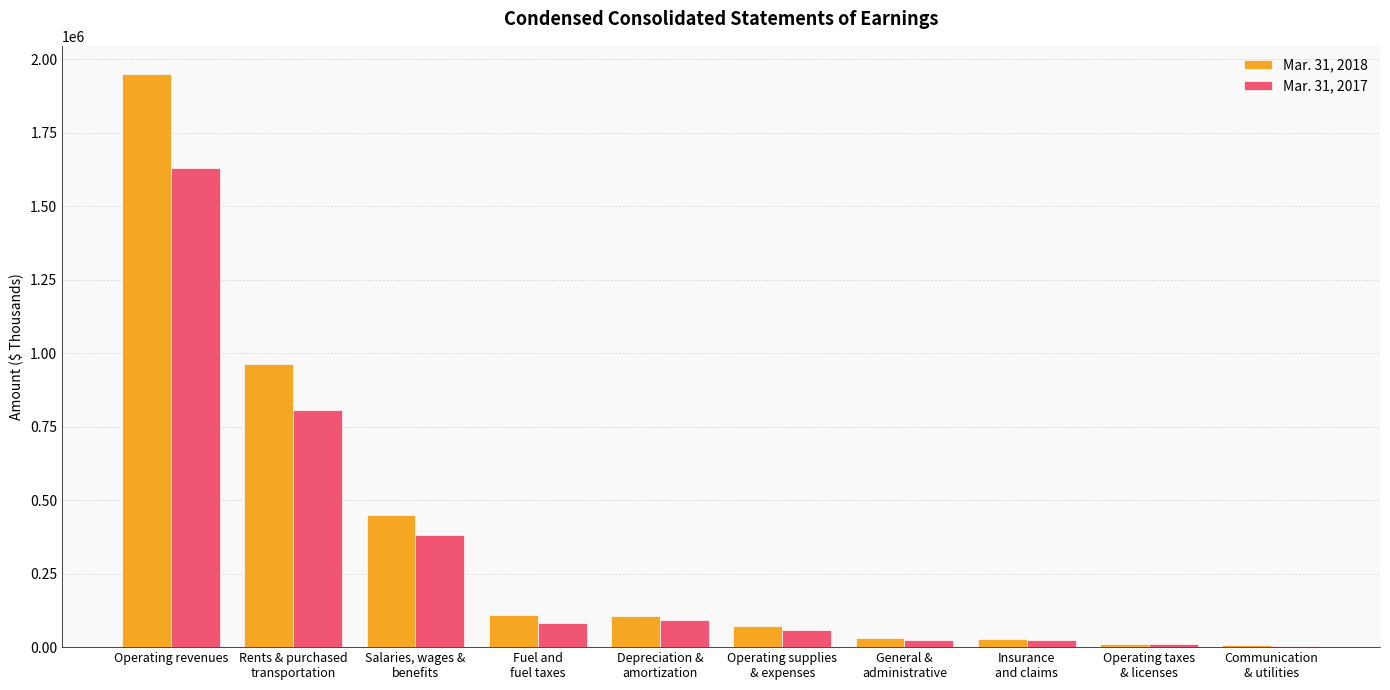

At which category is the sum across all series the highest?

Operating revenues